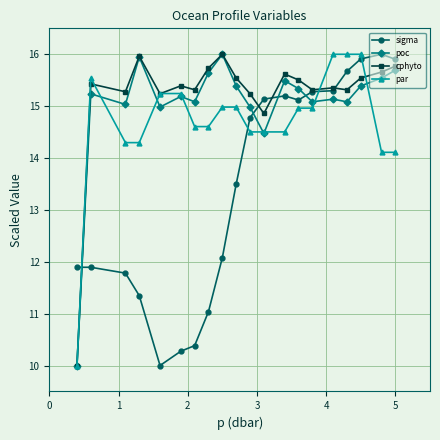

How many intersections are there between sigma and par?

4